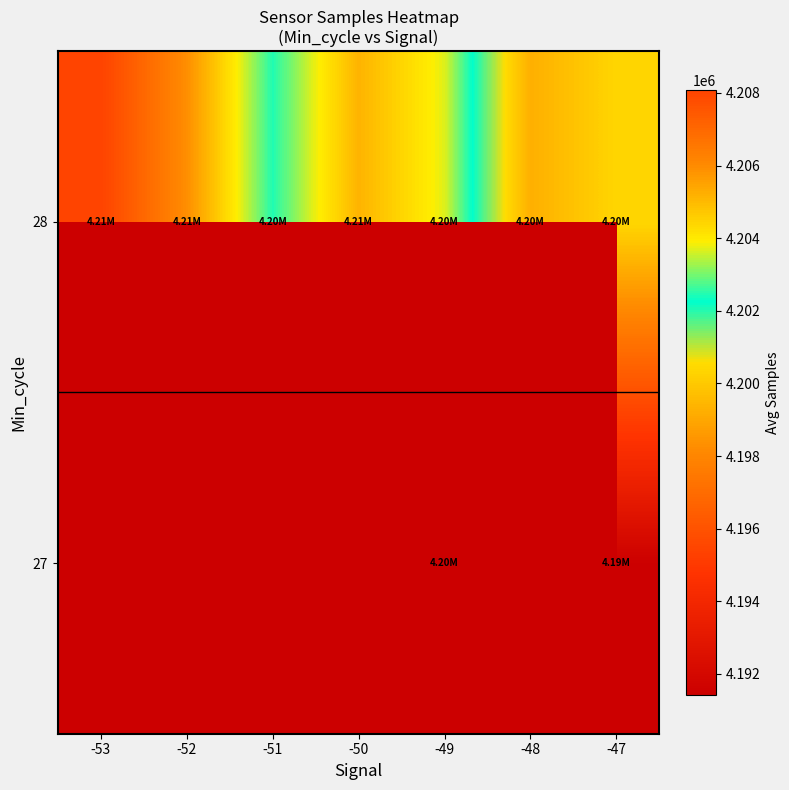

Rank the series by their maximum value, from lowest to highest.

27, 28